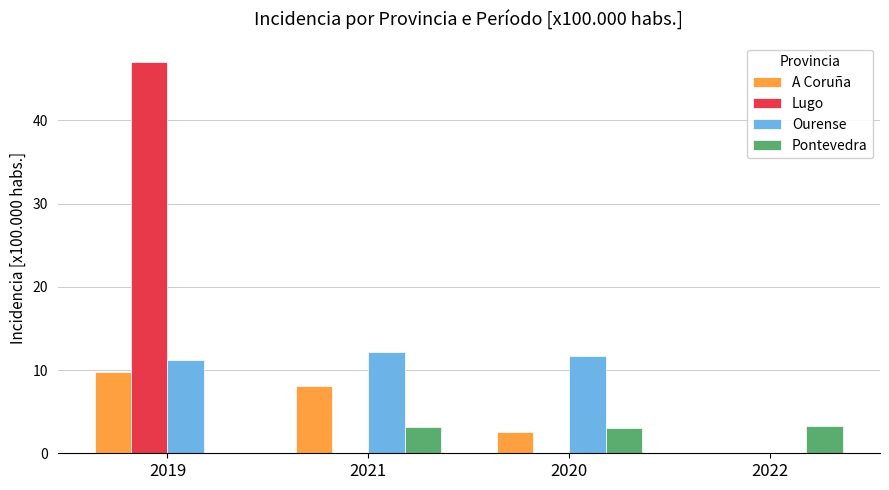

What is the difference between the Pontevedra values at 2019 and 2022?

3.3